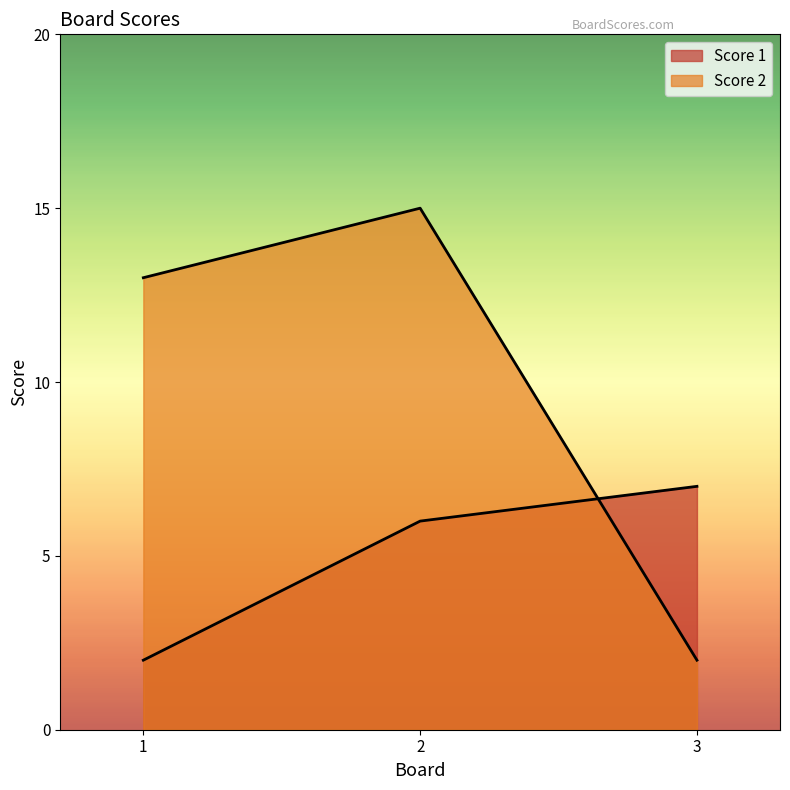

What is the minimum value for Score 1?

2